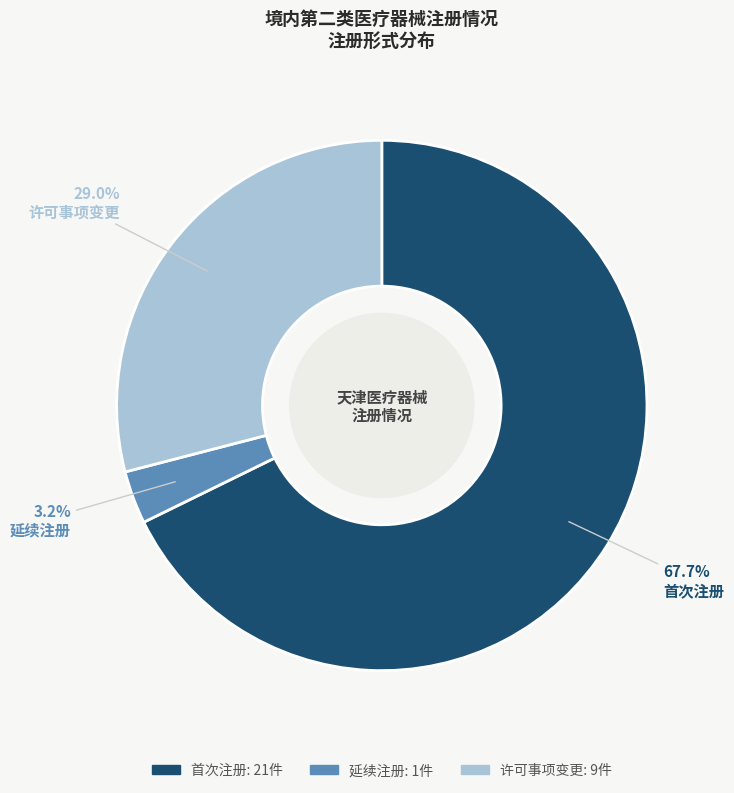

What percentage is the 首次注册 slice, to the nearest percent?

68%